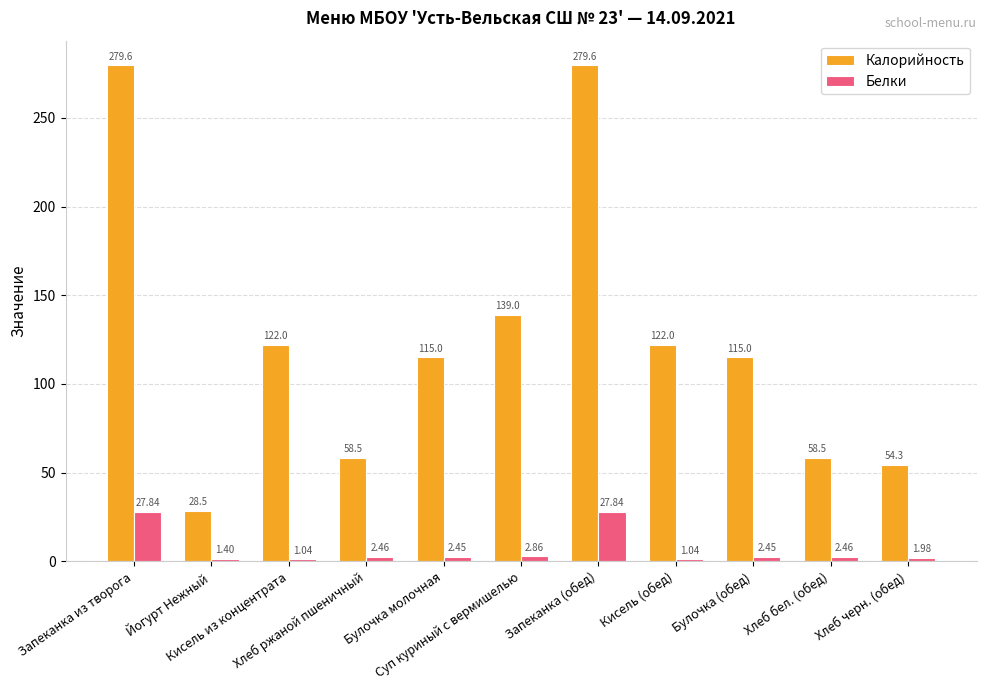

What is the label of the 6th bar from the right?

Суп куриный с вермишелью